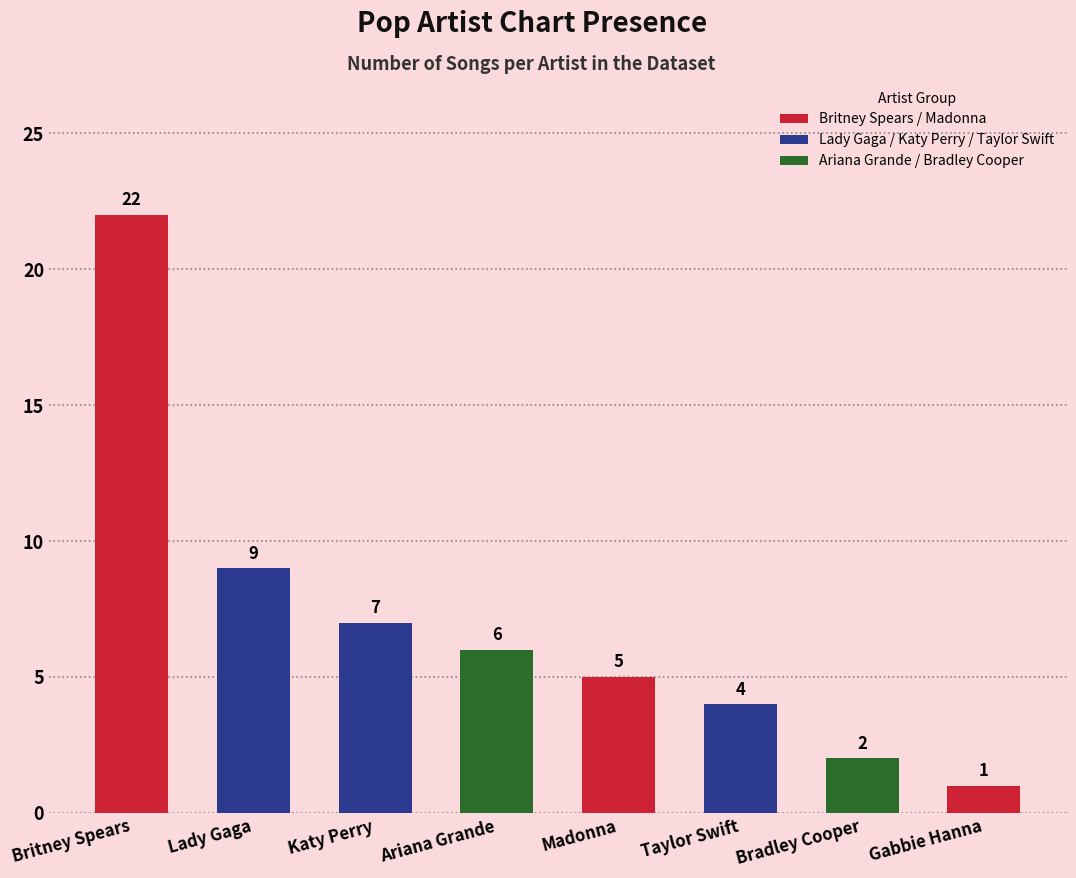

What is the ratio of the value at Taylor Swift to the value at Gabbie Hanna?

4.0